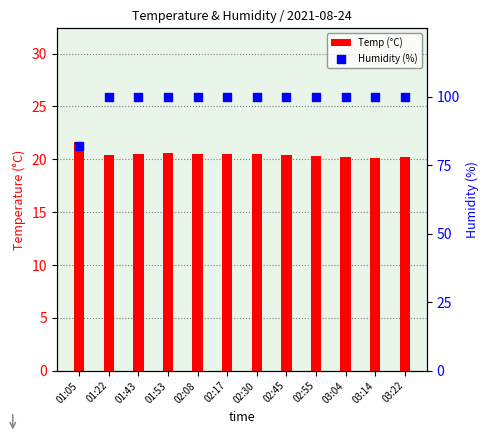

At how many categories does at least one series exceed 53?

12